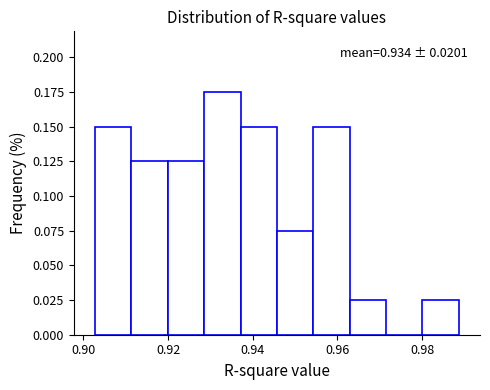

Which range on the x-axis has the tallest bar?

0.928 to 0.938